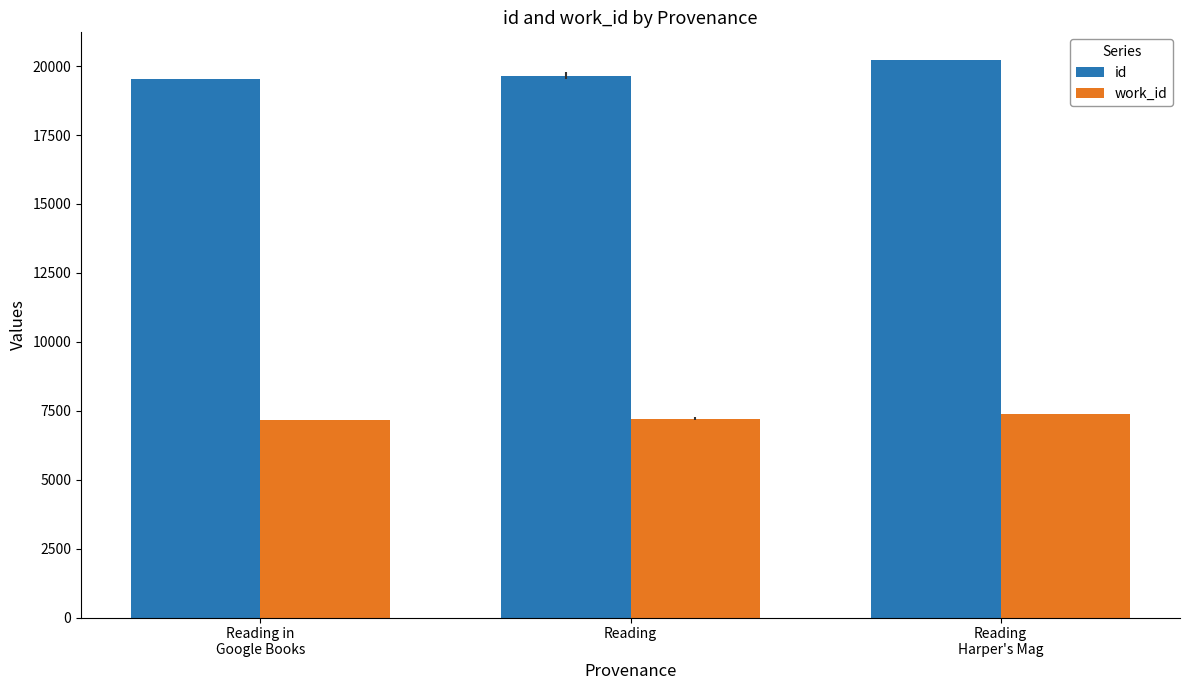

How many bars are there in total?

6